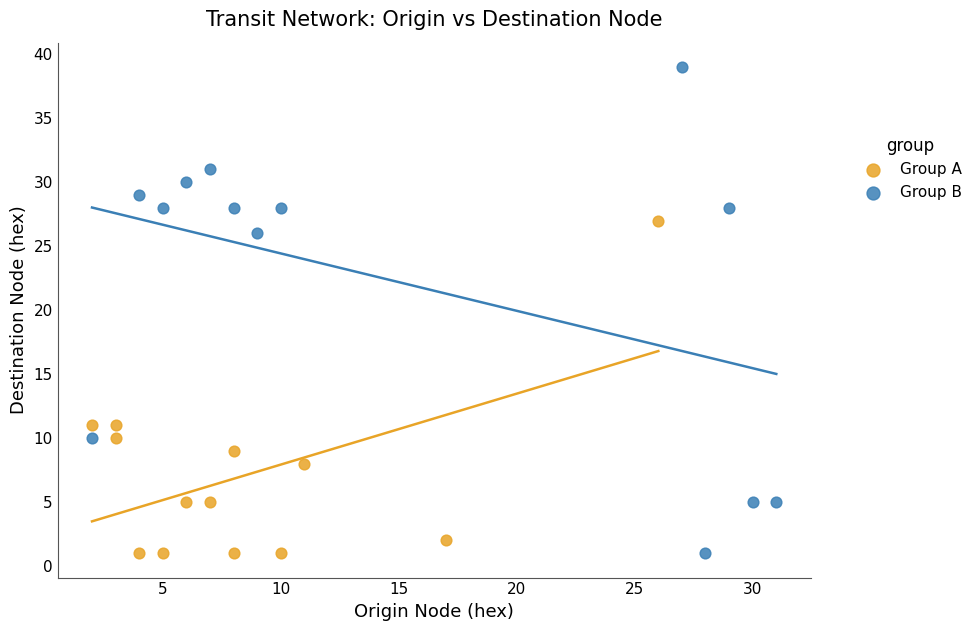

Which series contains the highest Y value?

Group B